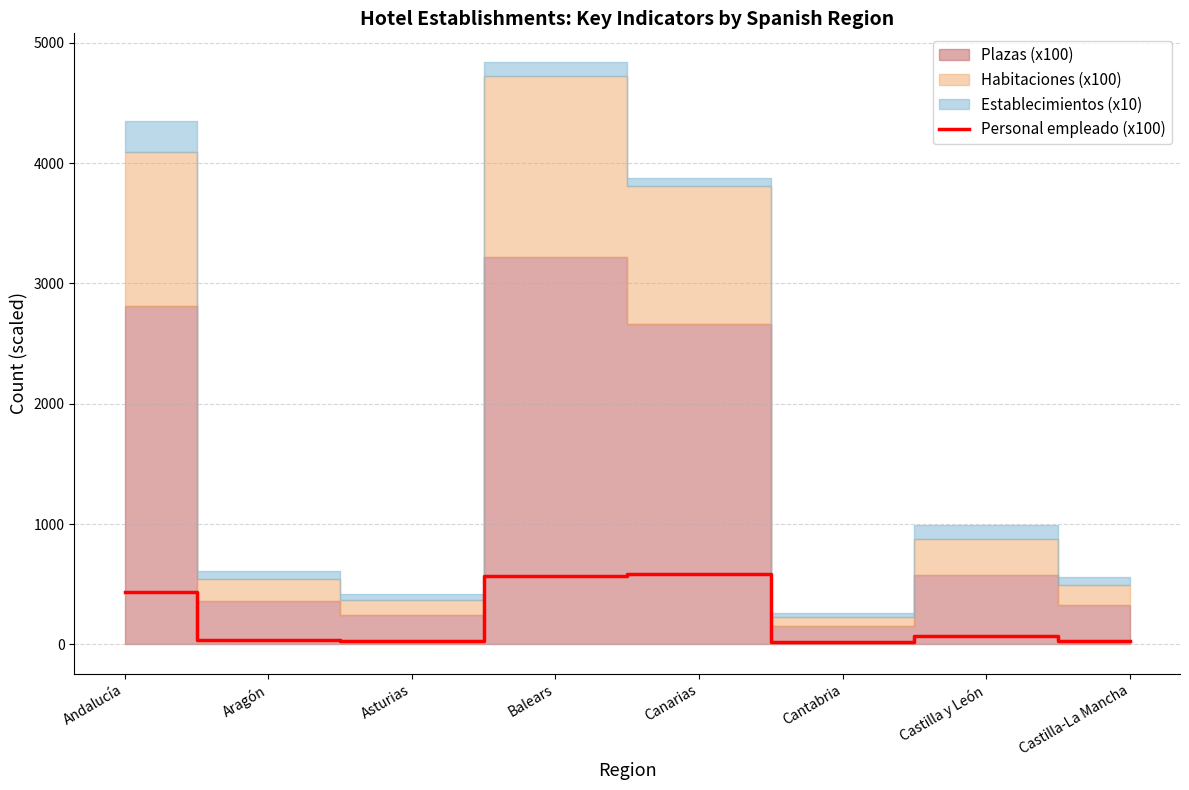

Reading right to left, list all the values displayed in this chart.

Castilla-La Mancha=32.2	Castilla y León=67.6	Cantabria=21.0	Canarias=583.3	Balears=567.9	Asturias=28.9	Aragón=37.8	Andalucía=434.5